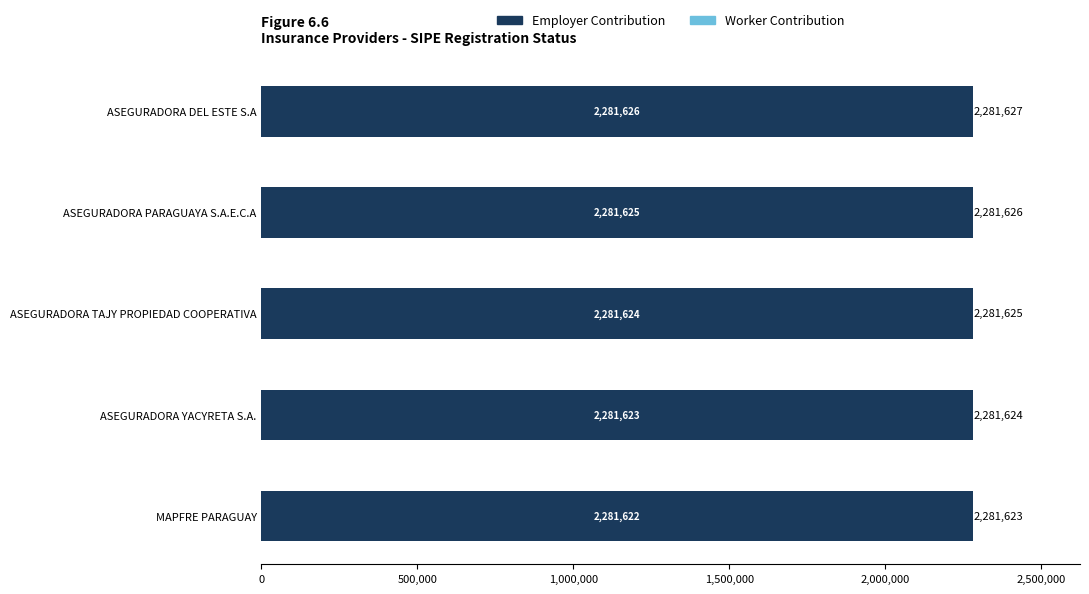

What is the highest value of the Employer Contribution series?

2281626